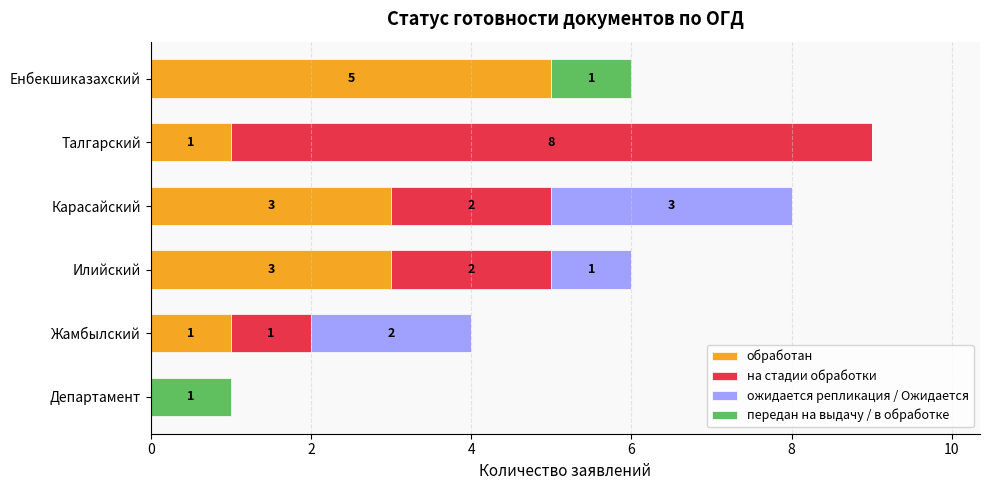

The value of обработан at Илийский is 5. True or false?

False